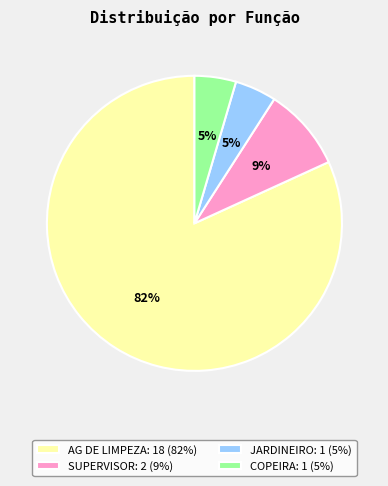

How many slices are in this pie chart?

4